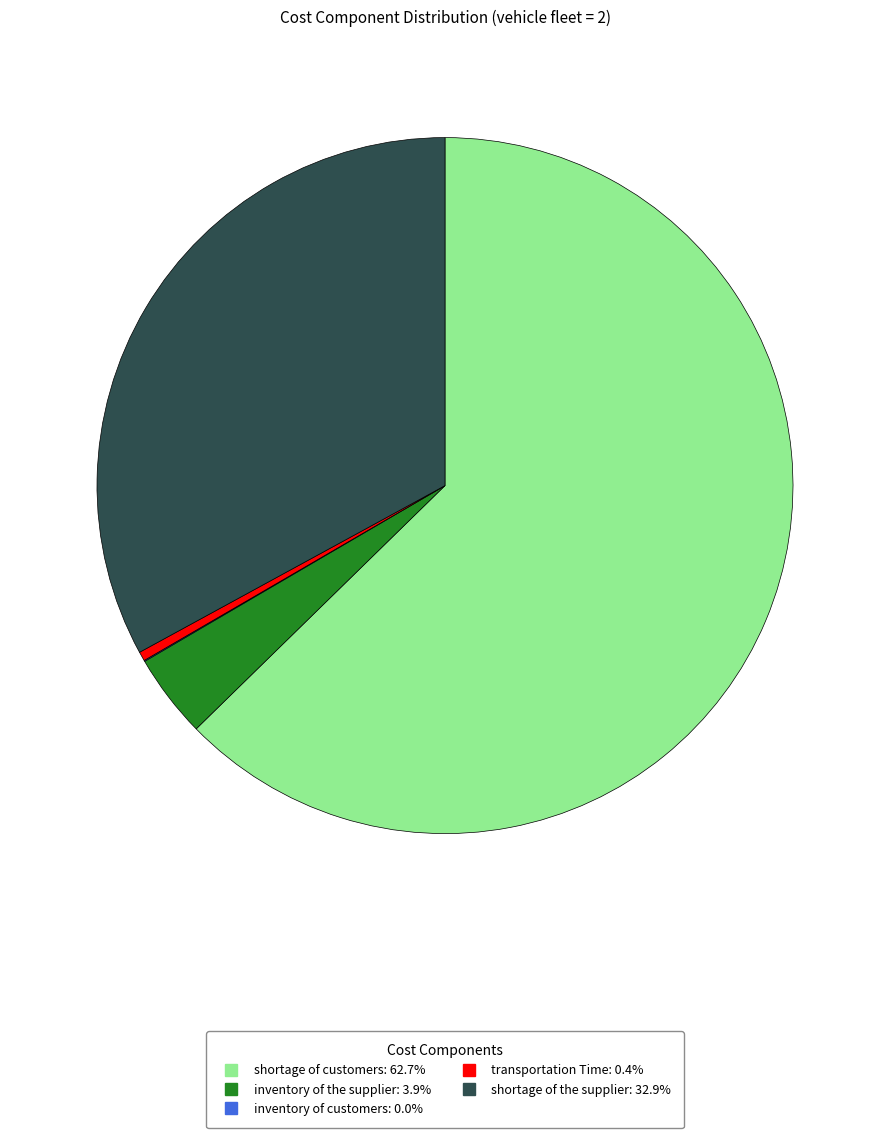

Does any single category account for the majority?

Yes